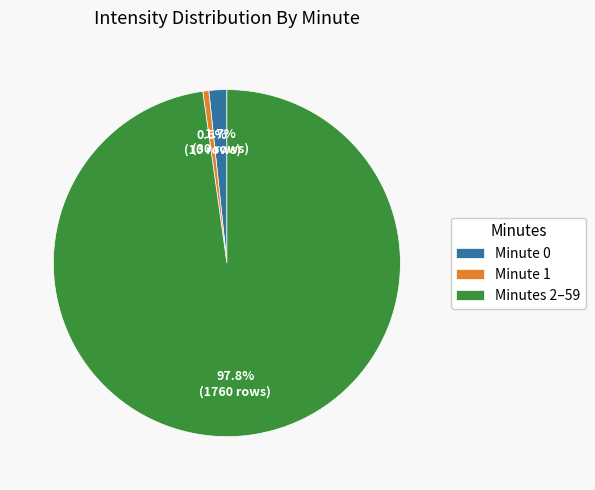

Which slice is the smallest?

Minute 1